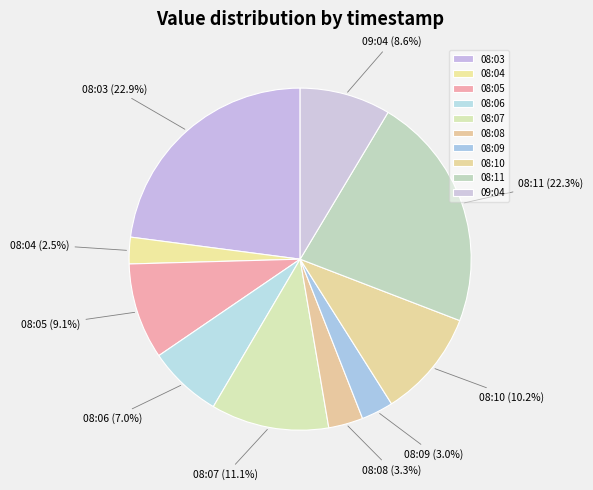

Which has a higher value, 08:03 or 08:10?

08:03